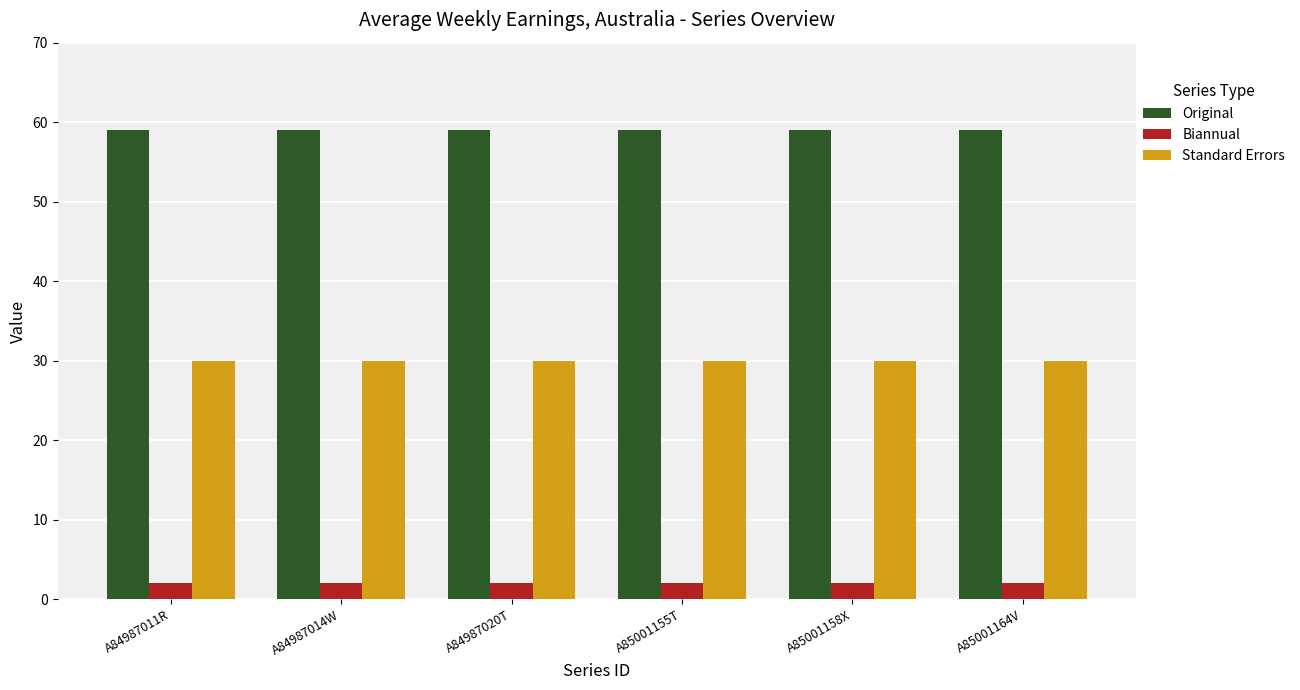

What is the maximum value for Biannual?

2